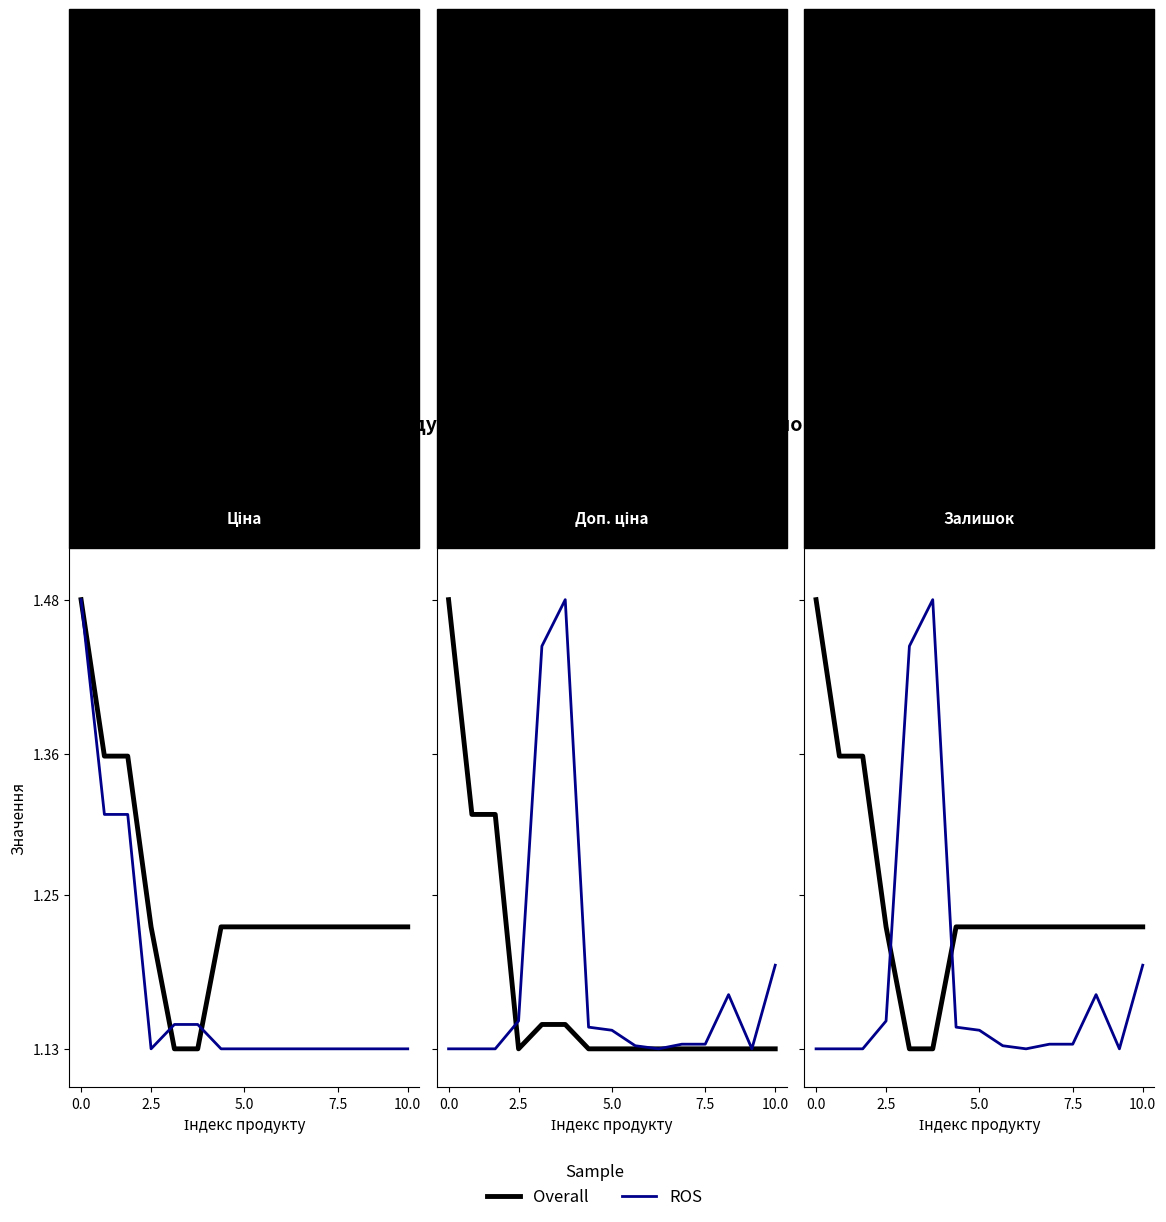

How many times do ROS and Overall cross each other?

2